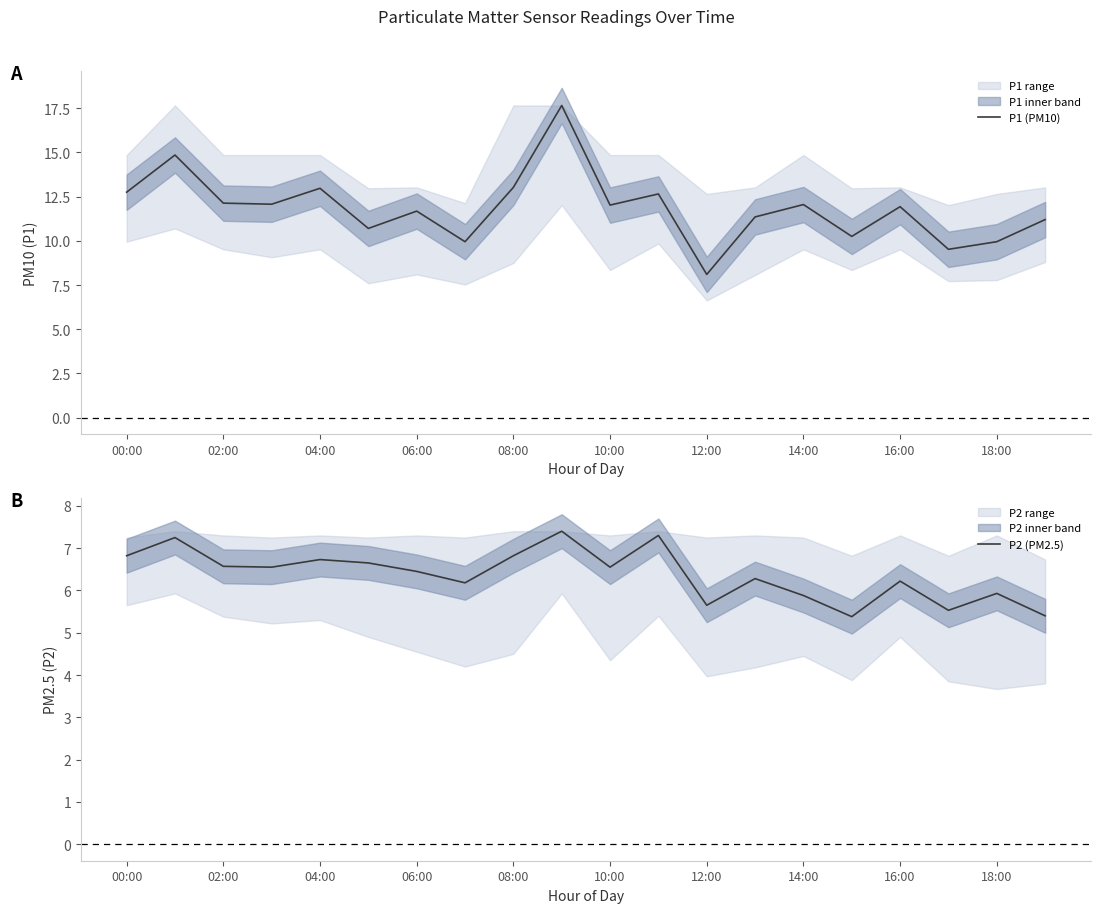

True or false: P1 (PM10) has a value of 17.2 at 14:00.

False